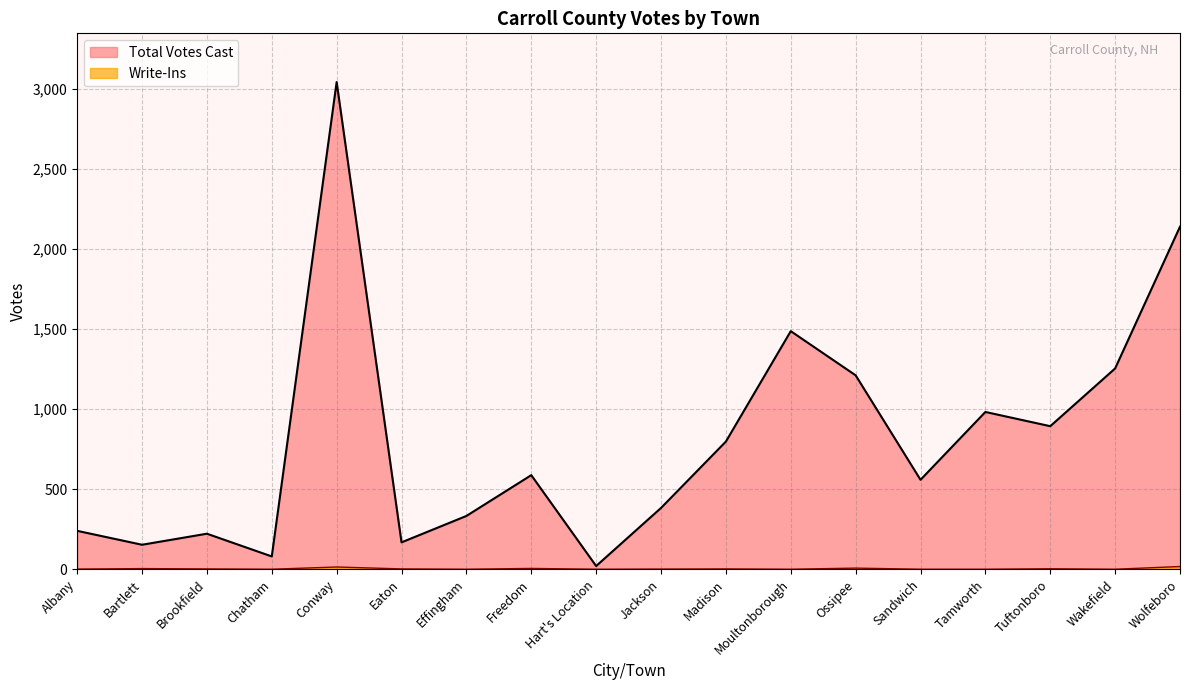

Is it true that Total Votes Cast equals 20 at Hart's Location?

True